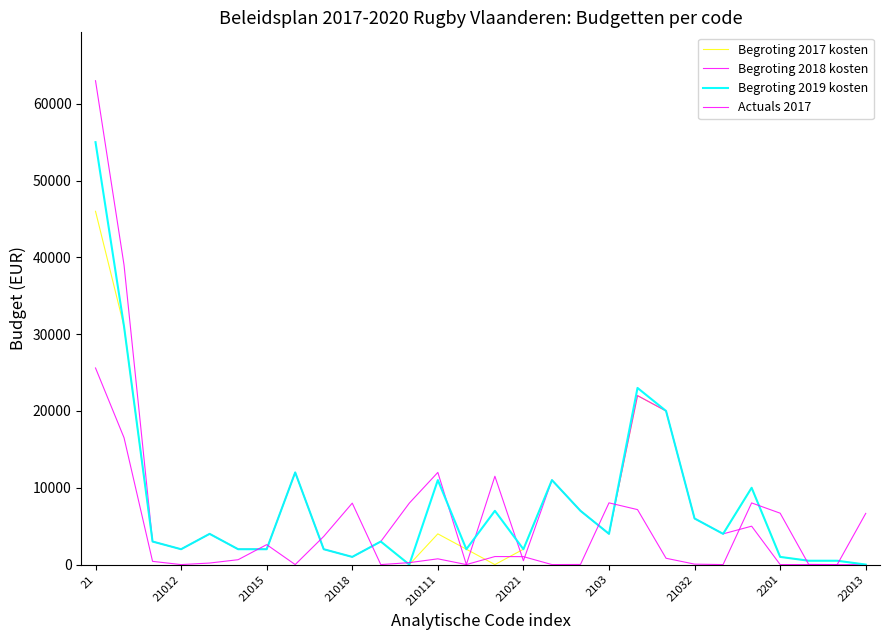

Where do Actuals 2017 and Begroting 2018 kosten first cross each other?

21021 and 2103